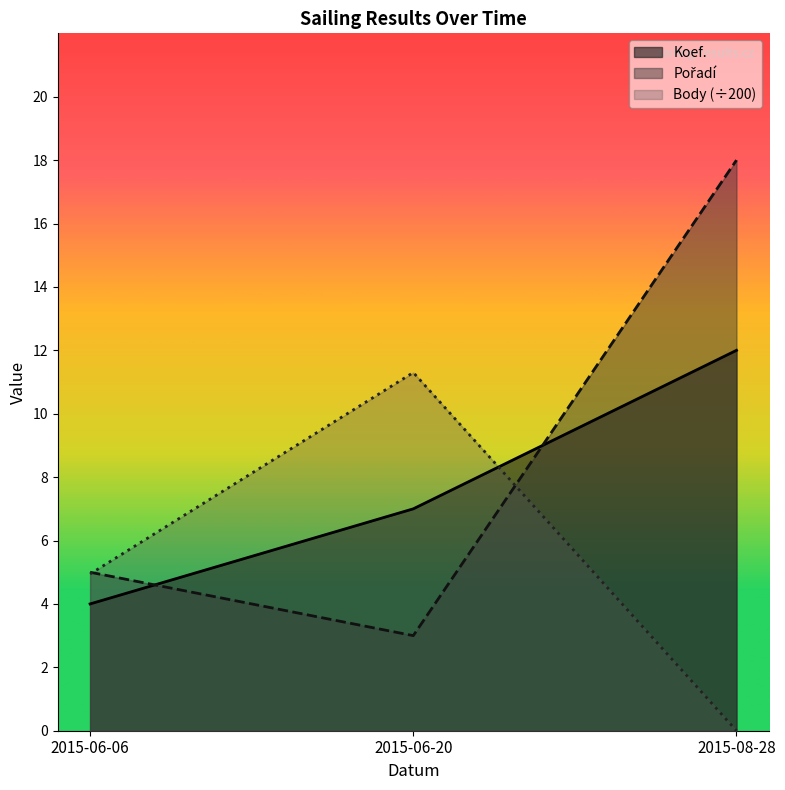

What are all the series names shown in the legend?

Koef., Pořadí, Body